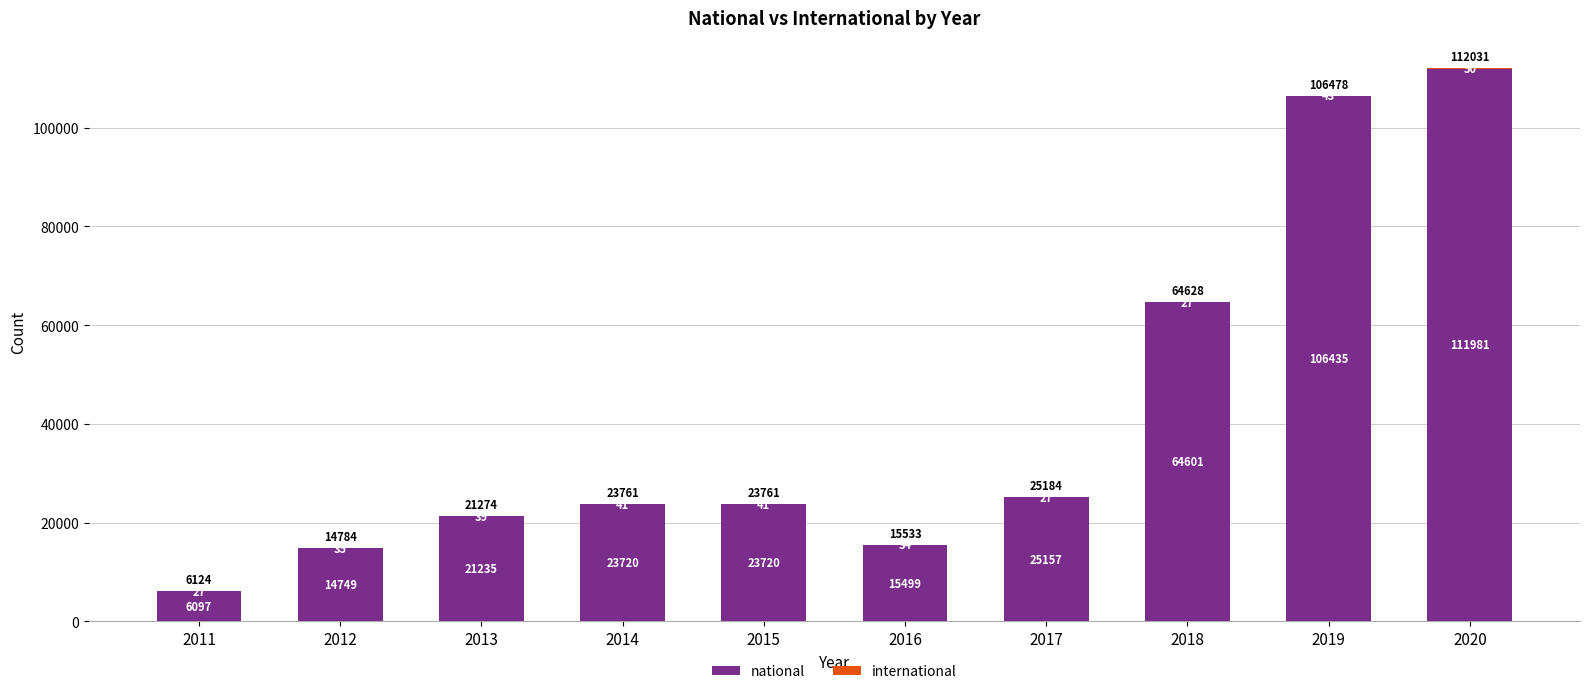

Are the bars grouped side by side (vs. stacked)?

No